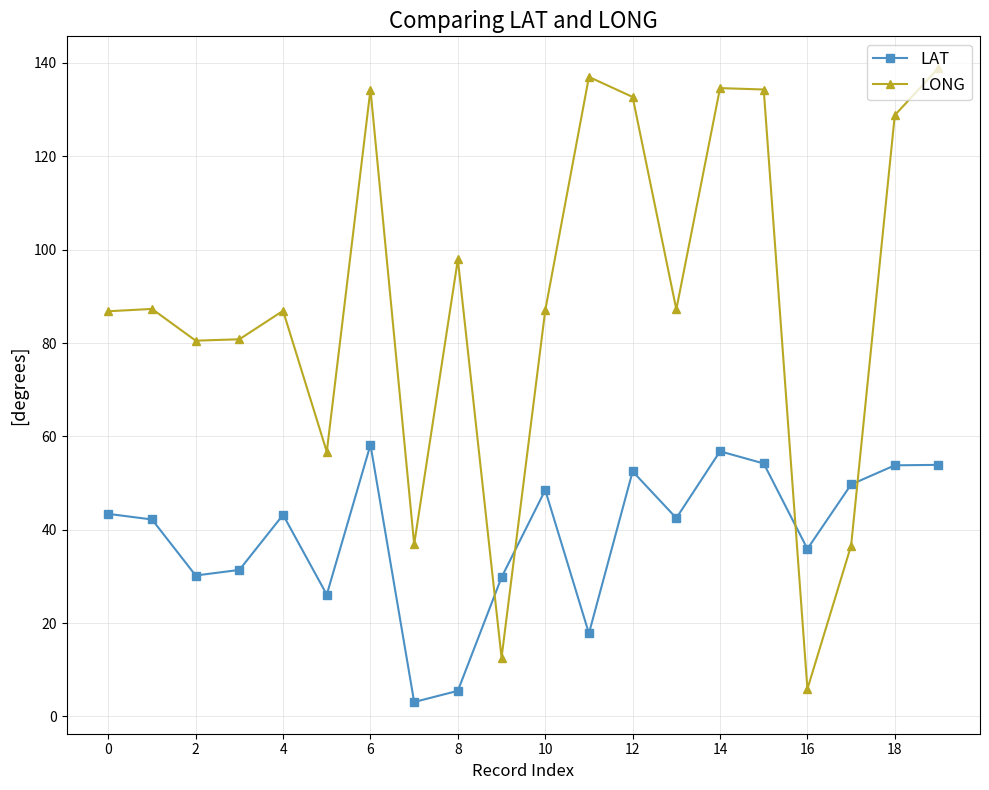

True or false: LONG has more than 0 interior local peaks.

True